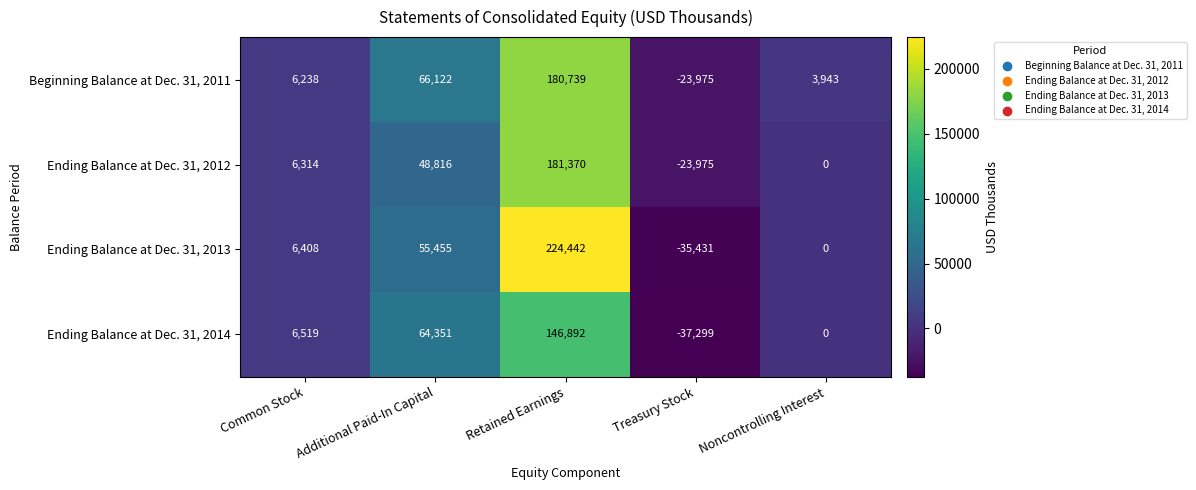

The Beginning Balance at Dec. 31, 2011 series shows 3943 at Noncontrolling Interest. True or false?

True